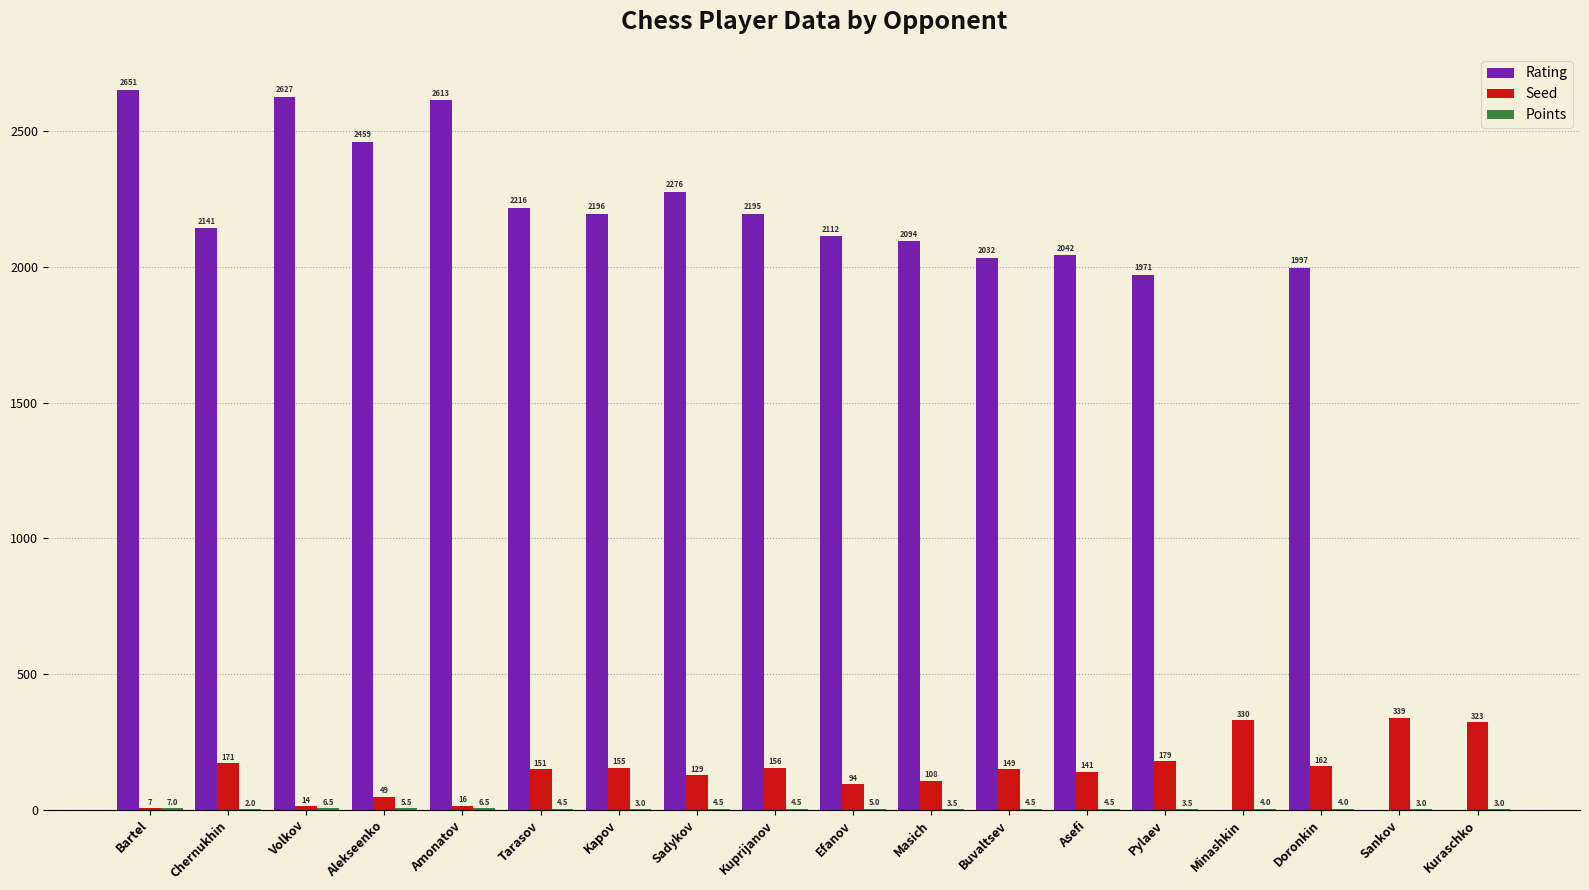

How many data points does each series have?

18